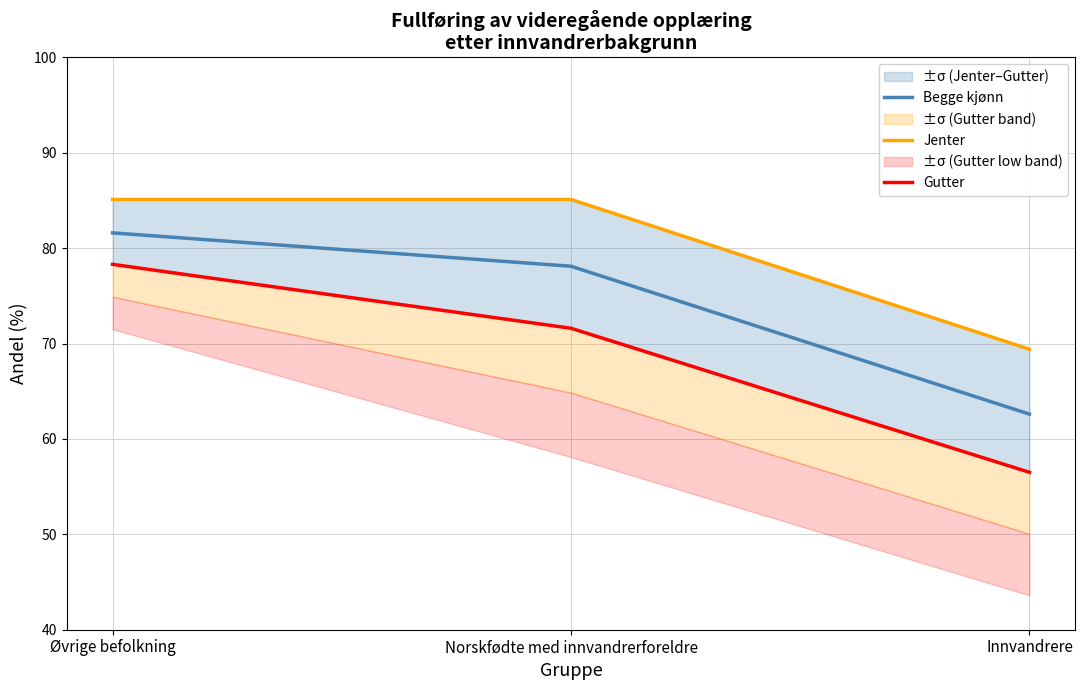

At how many categories does at least one series exceed 67?

3